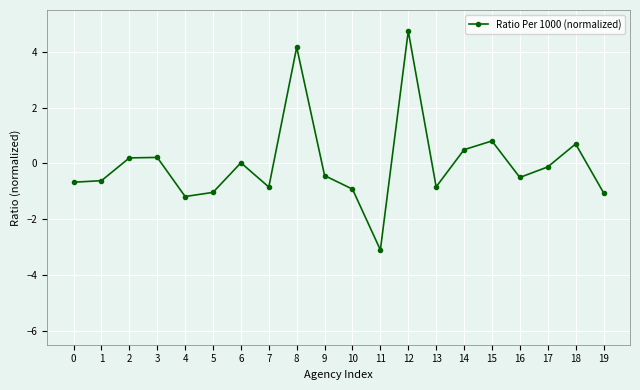

How many series are shown in this chart?

1